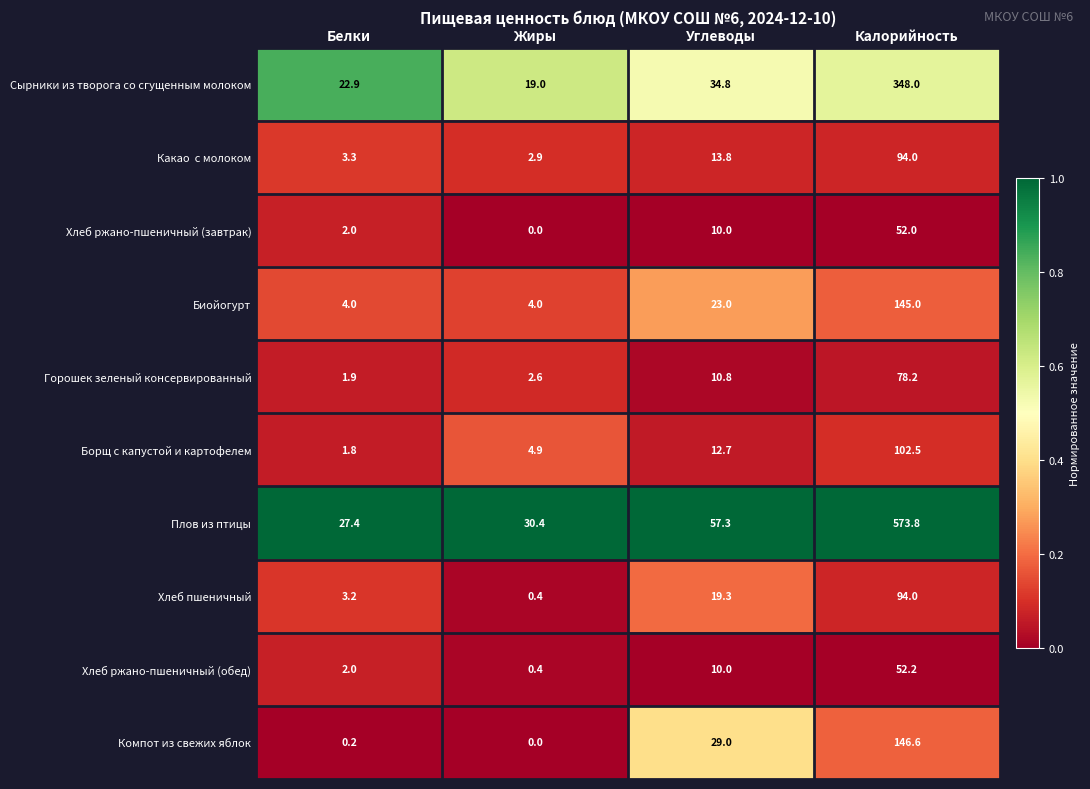

Between Жиры and Углеводы, which series saw the biggest shift?

Компот из свежих яблок